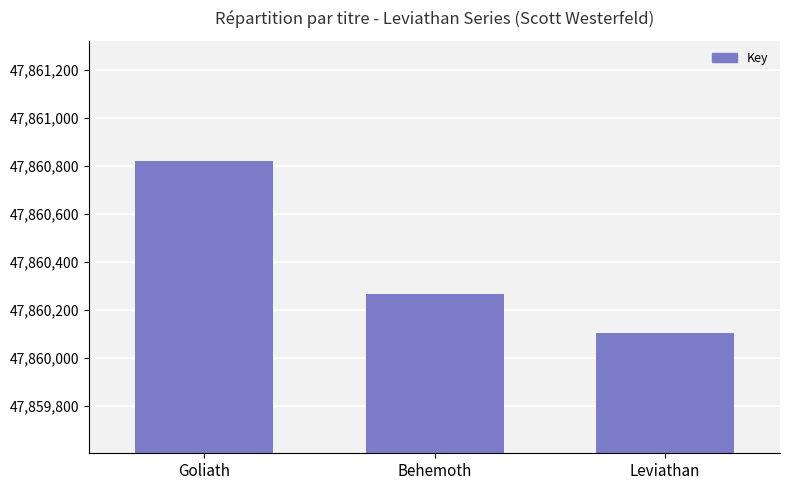

Count the number of data series in this chart.

1